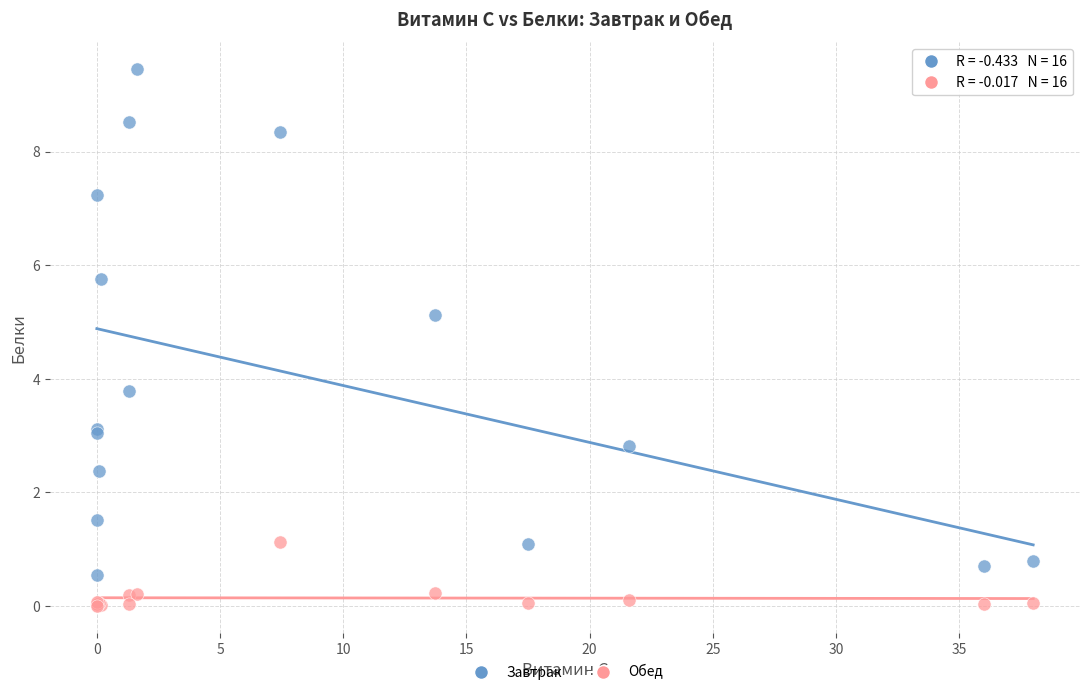

Which series reaches the maximum Y coordinate?

Завтрак